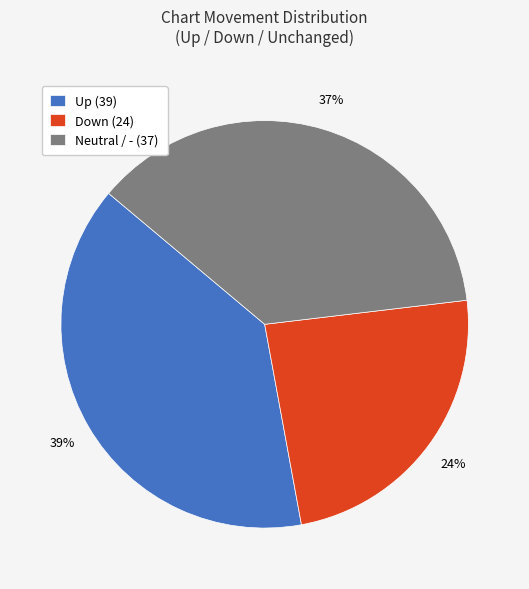

Does Down (24) represent more than half of the total?

No